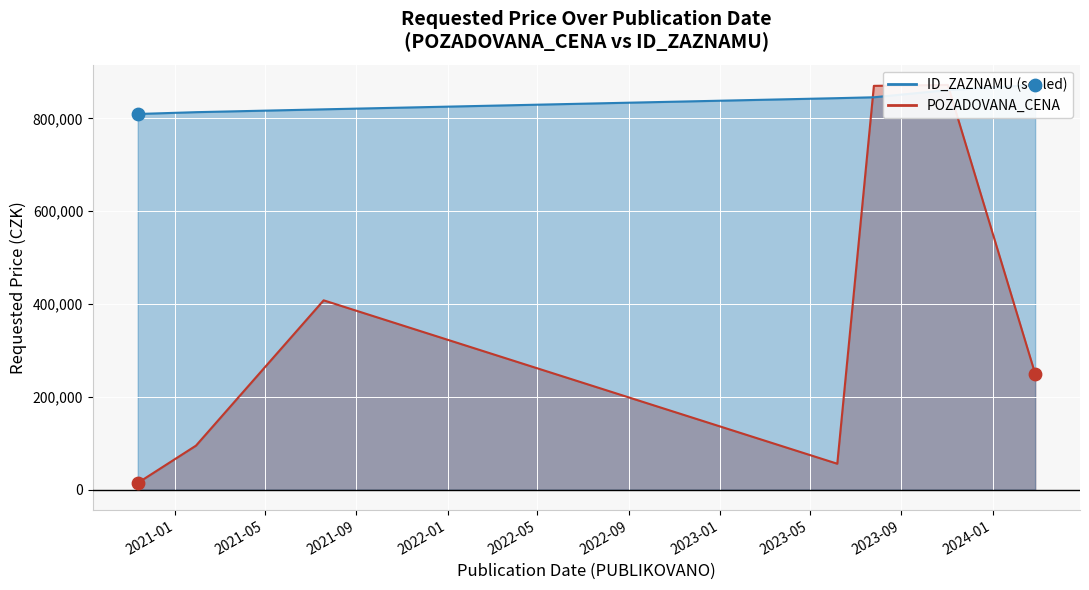

Which series contains the highest Y value?

ID_ZAZNAMU line (scaled)